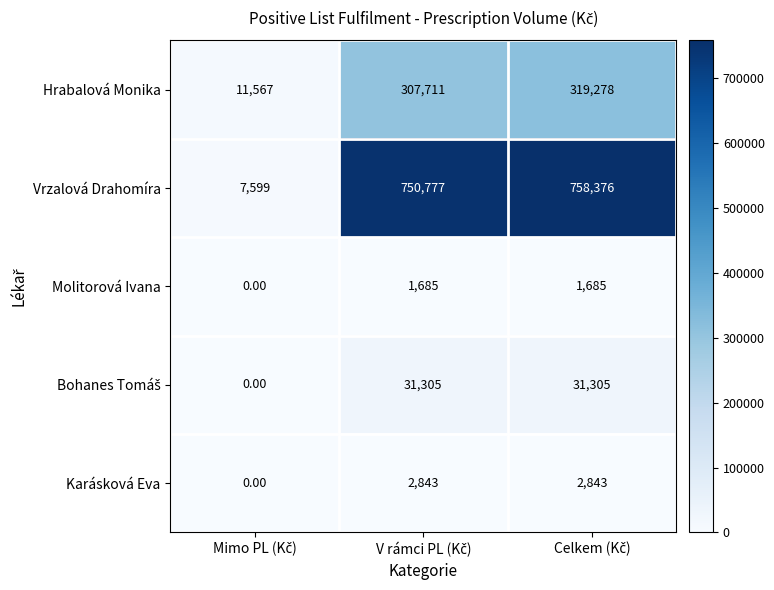

What is the sum of all Karásková Eva values?

5686